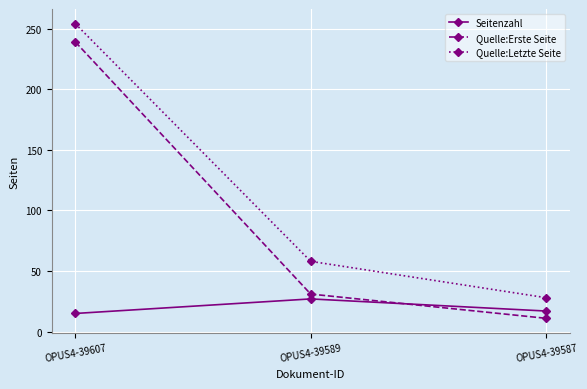

What is the value of the Quelle:Erste Seite point at the 3rd from the left?

11